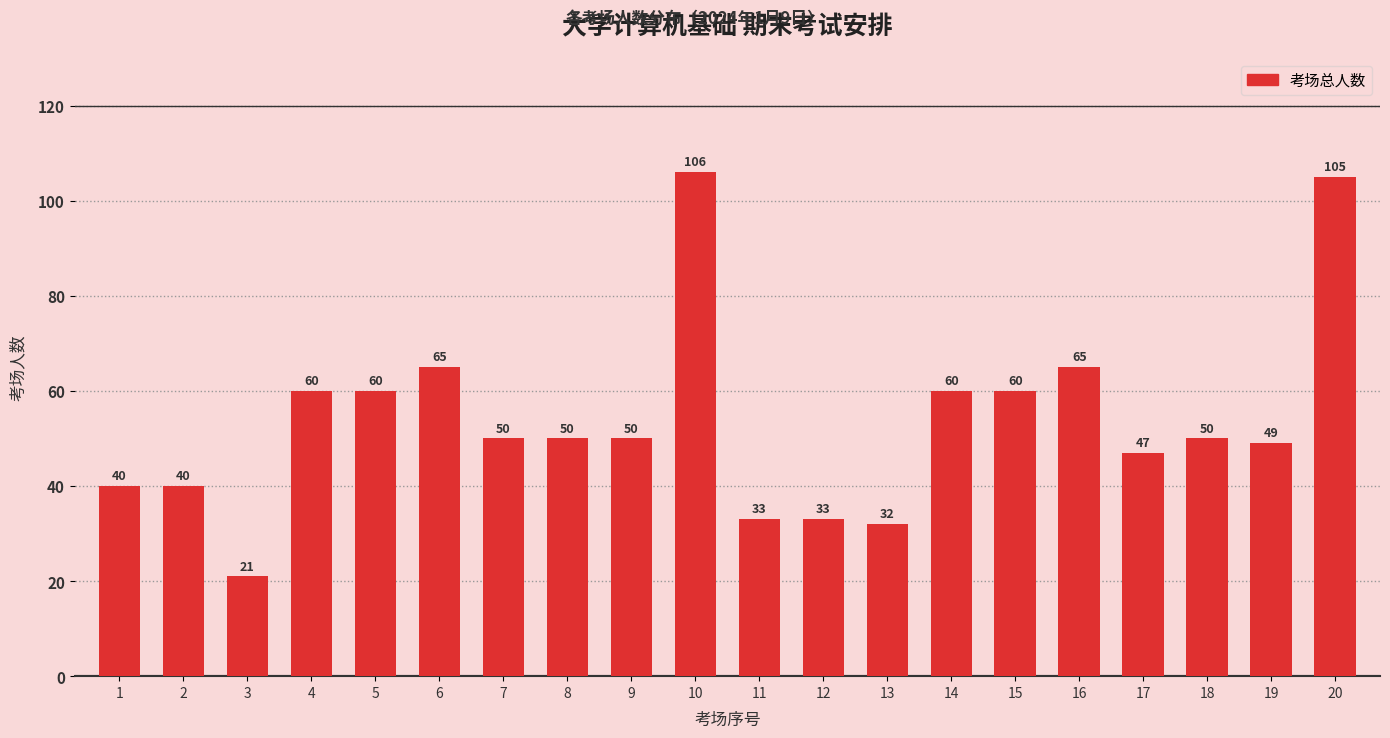

How many data points are less than 50?

8